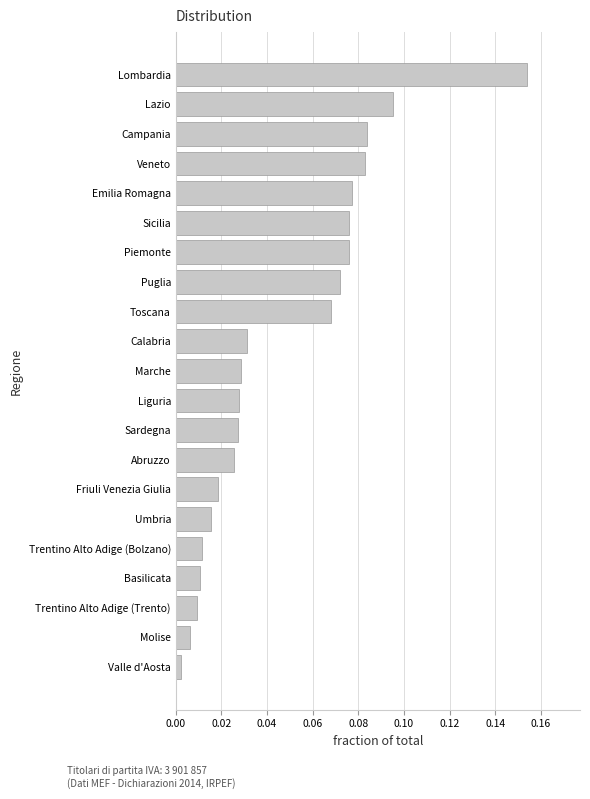

At which label is the value closest to 0?

Valle d'Aosta